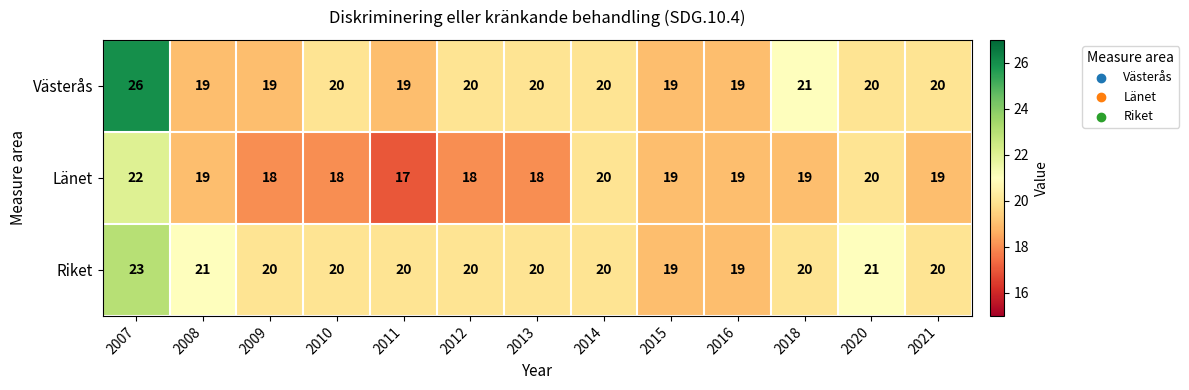

What is the spread (max minus min) of values at 2007?

4